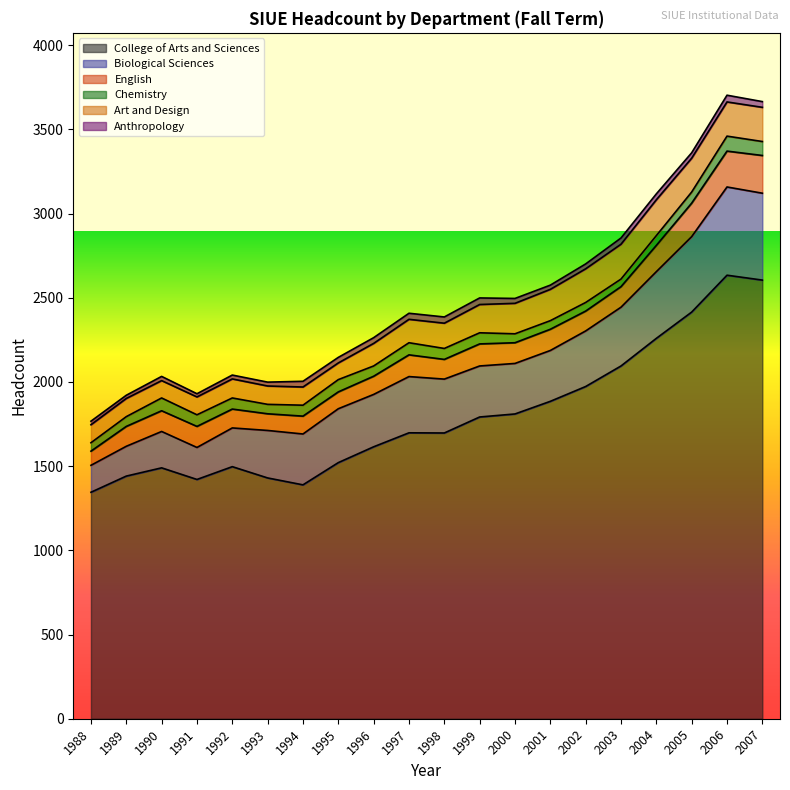

The value of English at 1998 is 117. True or false?

True